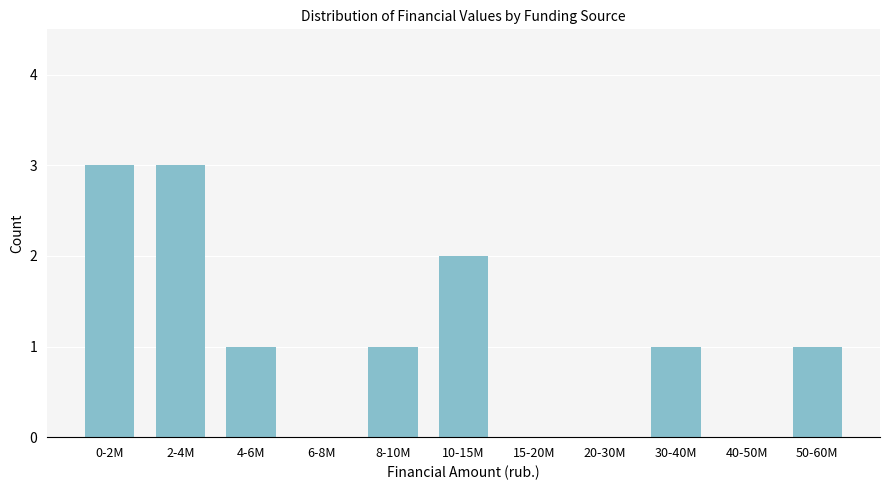

Reading right to left, list all the values displayed in this chart.

50-60M=1	40-50M=0	30-40M=1	20-30M=0	15-20M=0	10-15M=2	8-10M=1	6-8M=0	4-6M=1	2-4M=3	0-2M=3